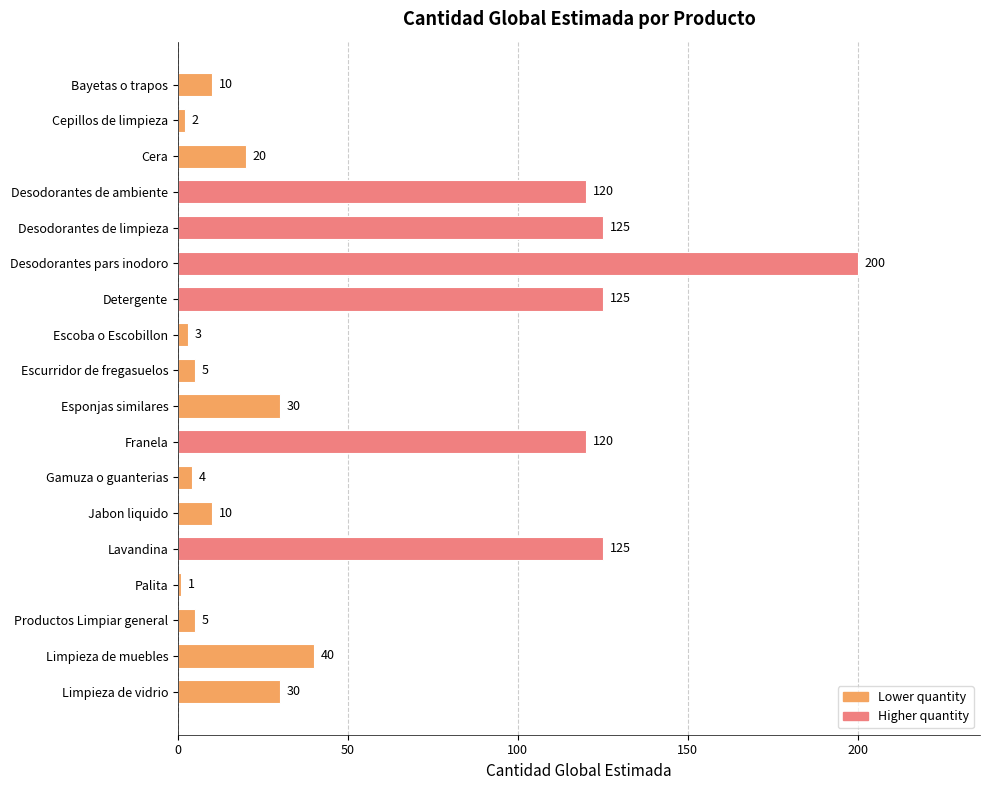

What is the average value?

54